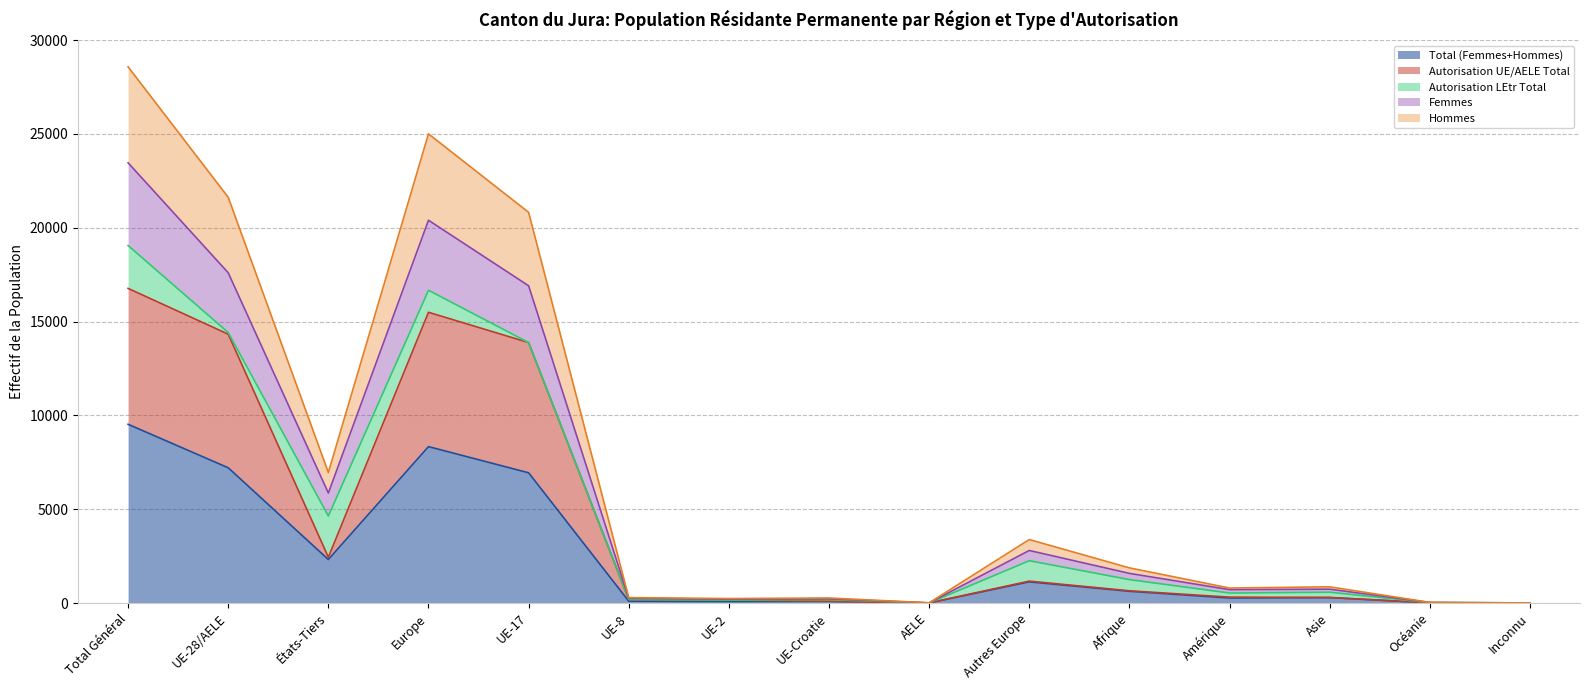

List the labels in order of Autorisation UE/AELE Total value, largest first.

Total Général, Europe, UE-28/AELE, UE-17, États-Tiers, Autres Europe, Afrique, Amérique, Asie, UE-8, UE-2, UE-Croatie, Océanie, AELE, Inconnu